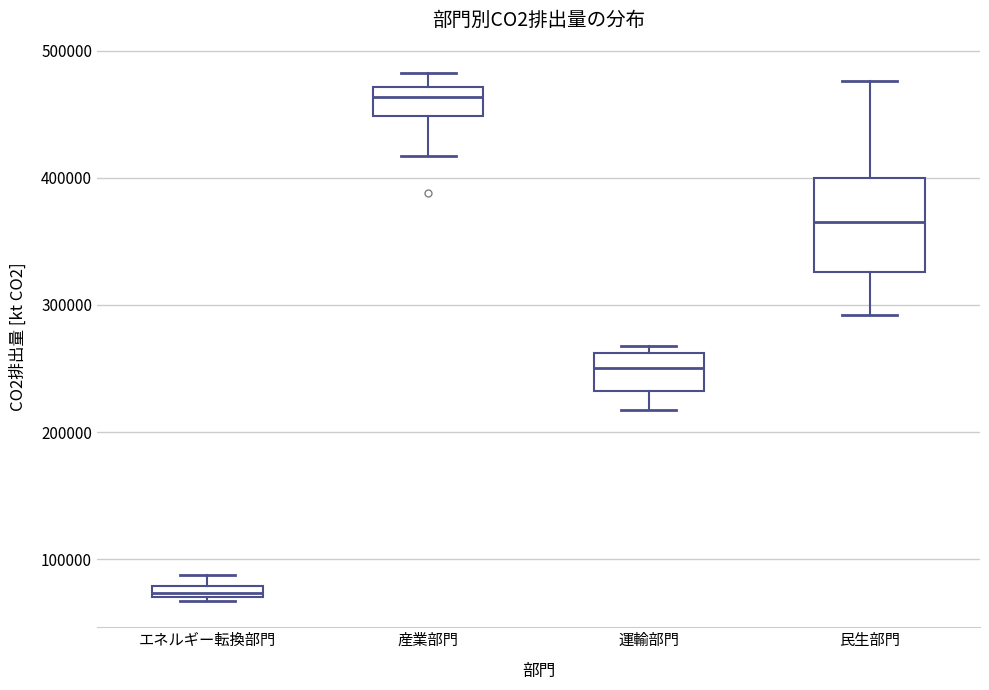

Where does the lower whisker of the box for 民生部門 end on the y-axis? The values are not printed on the chart, so give them approximately, as read against the axis.

290000